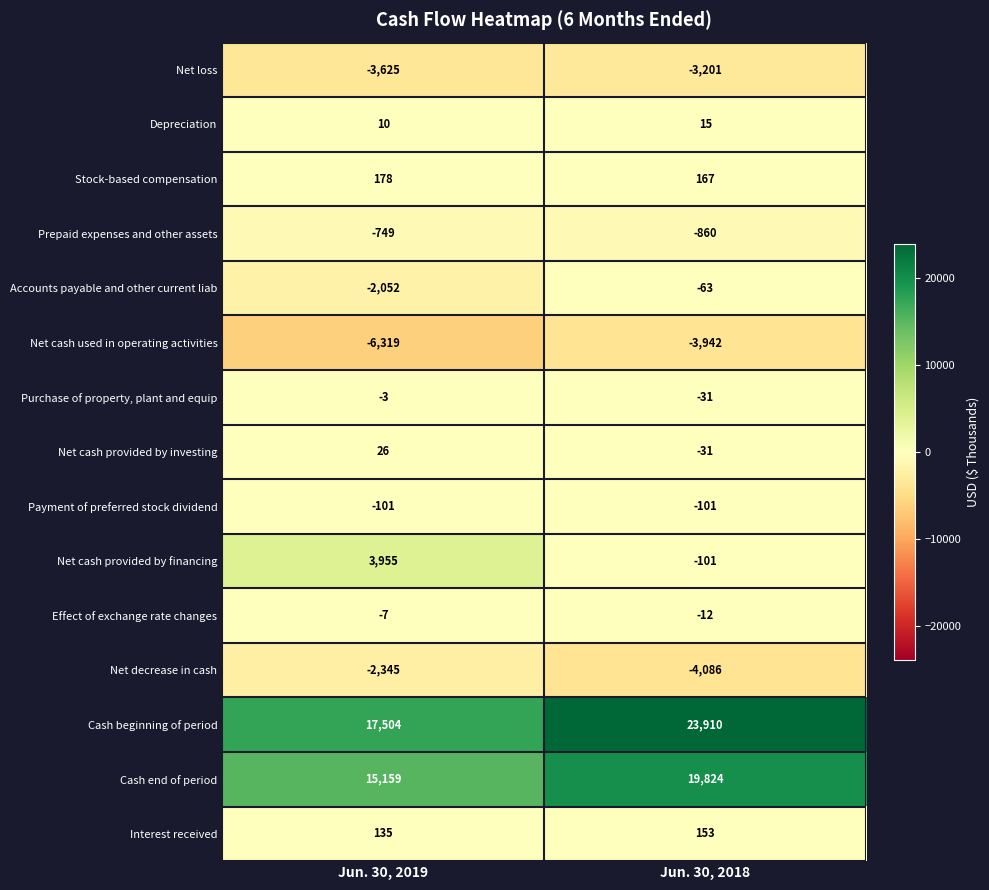

Reading left to right, transcribe all the data shown in this chart.

Net loss: Jun. 30, 2019=-3625	Jun. 30, 2018=-3201
Depreciation: Jun. 30, 2019=10	Jun. 30, 2018=15
Stock-based compensation: Jun. 30, 2019=178	Jun. 30, 2018=167
Prepaid expenses and other assets: Jun. 30, 2019=-749	Jun. 30, 2018=-860
Accounts payable and other current liab: Jun. 30, 2019=-2052	Jun. 30, 2018=-63
Net cash used in operating activities: Jun. 30, 2019=-6319	Jun. 30, 2018=-3942
Purchase of property, plant and equip: Jun. 30, 2019=-3	Jun. 30, 2018=-31
Net cash provided by investing: Jun. 30, 2019=26	Jun. 30, 2018=-31
Payment of preferred stock dividend: Jun. 30, 2019=-101	Jun. 30, 2018=-101
Net cash provided by financing: Jun. 30, 2019=3955	Jun. 30, 2018=-101
Effect of exchange rate changes: Jun. 30, 2019=-7	Jun. 30, 2018=-12
Net decrease in cash: Jun. 30, 2019=-2345	Jun. 30, 2018=-4086
Cash beginning of period: Jun. 30, 2019=17504	Jun. 30, 2018=23910
Cash end of period: Jun. 30, 2019=15159	Jun. 30, 2018=19824
Interest received: Jun. 30, 2019=135	Jun. 30, 2018=153